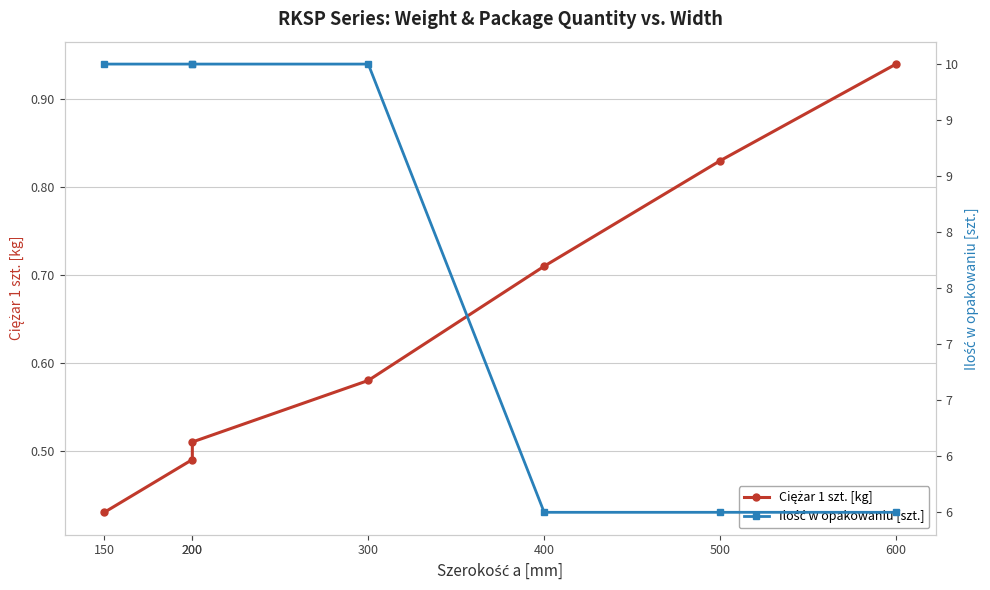

What is the lowest value of the Ilość w opakowaniu [szt.] series?

6.0